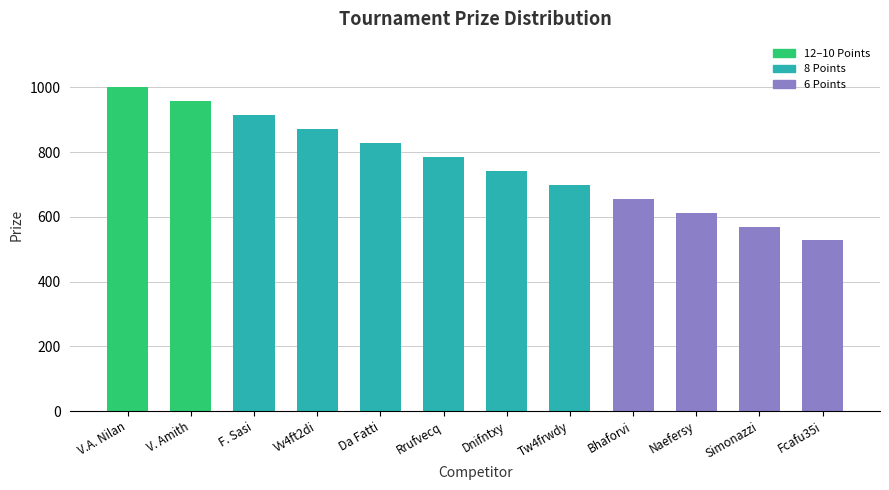

Are the bars grouped side by side (vs. stacked)?

No